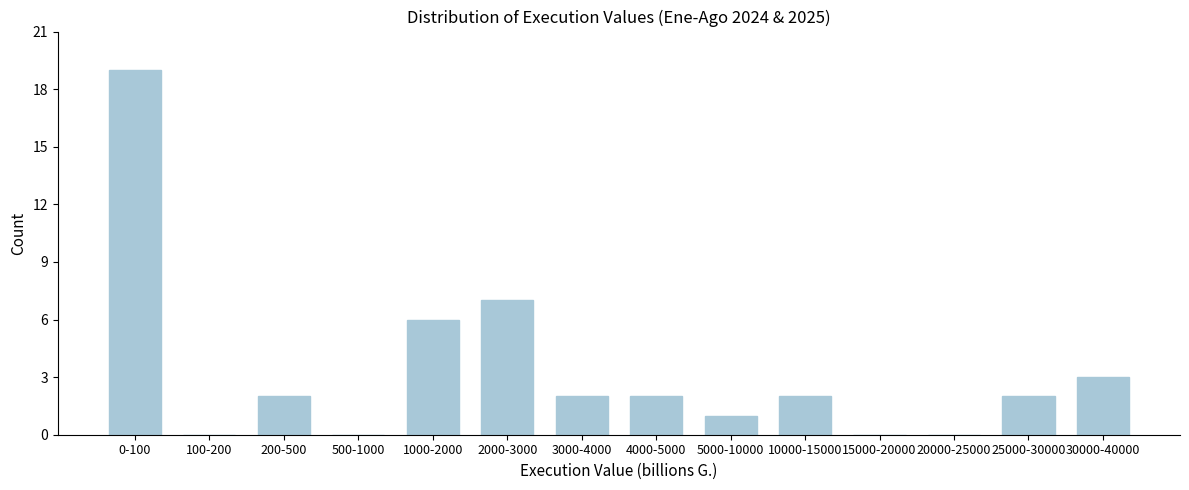

Reading left to right, extract all data points from this chart.

0-100=19	100-200=0	200-500=2	500-1000=0	1000-2000=6	2000-3000=7	3000-4000=2	4000-5000=2	5000-10000=1	10000-15000=2	15000-20000=0	20000-25000=0	25000-30000=2	30000-40000=3